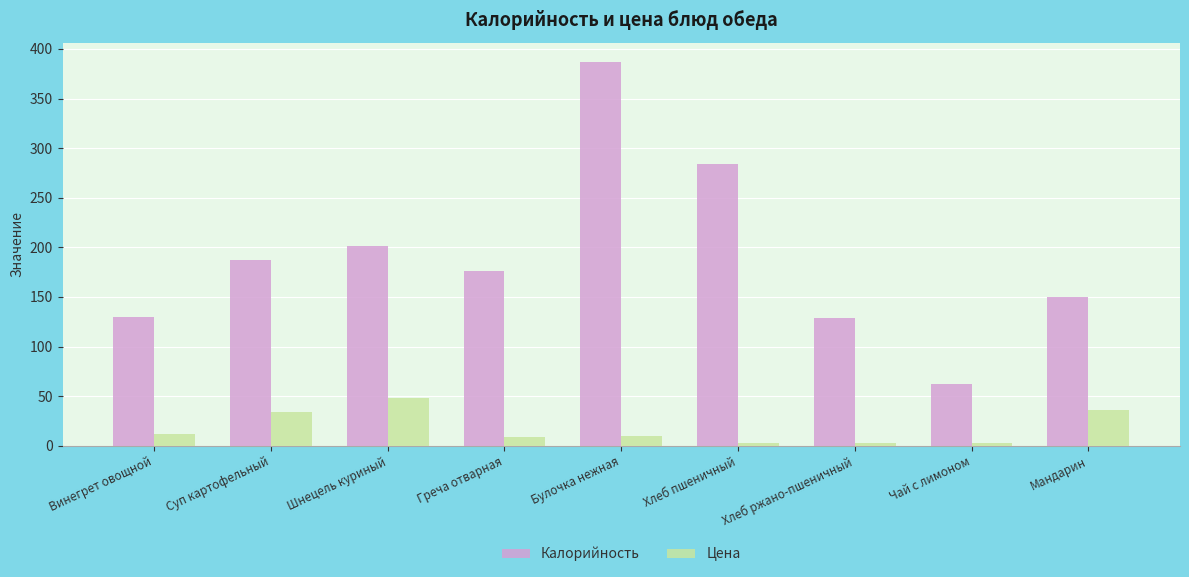

List the series in order of their overall mean, lowest first.

Цена, Калорийность